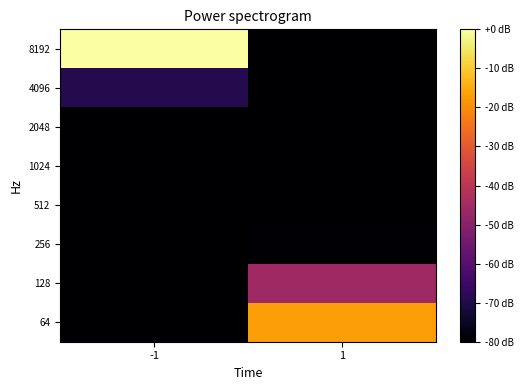

At which category does the chart reach its peak across all series?

-1